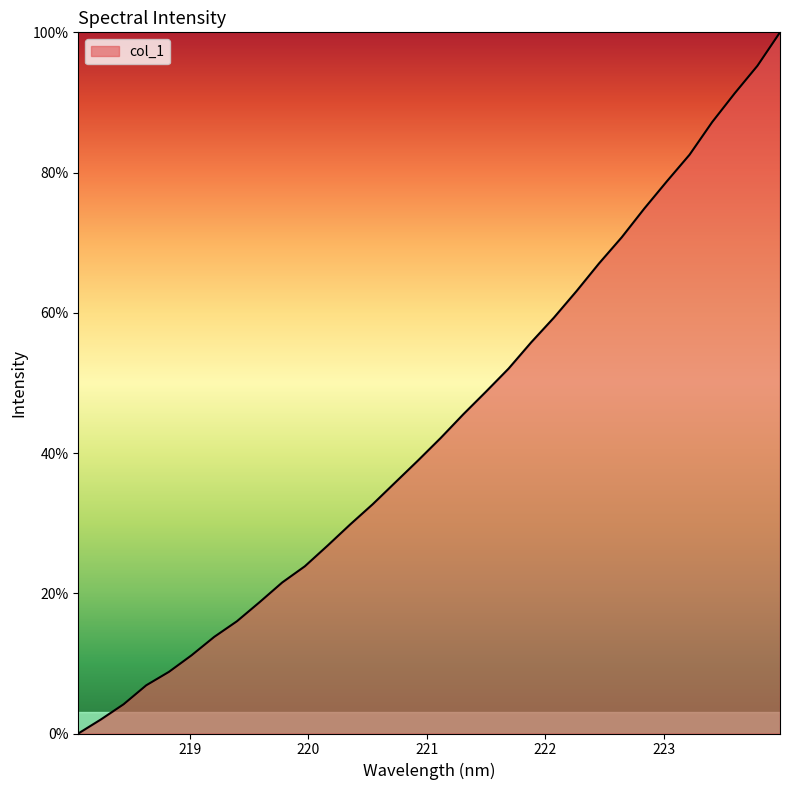

Does the chart display data point markers on the line(s)?

No